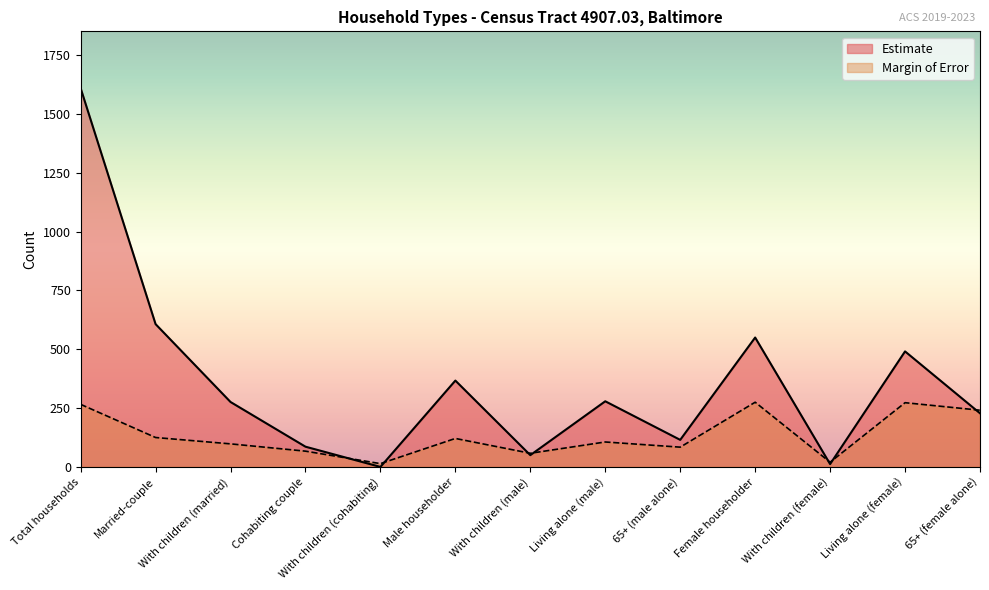

What is the total value across all series at With children (married)?

374